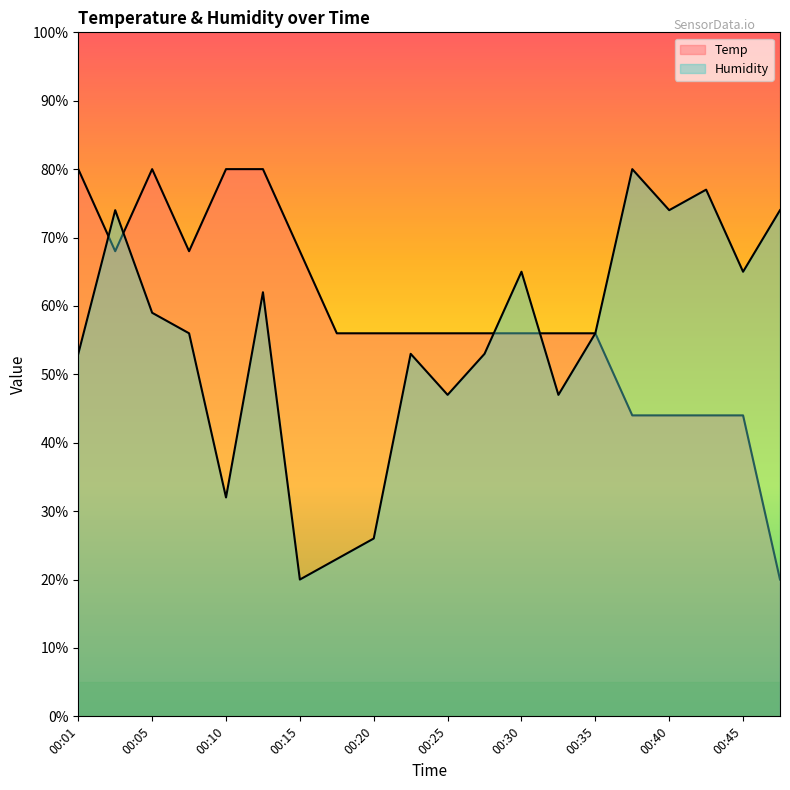

What is the sum of all Humidity values?

1096.0